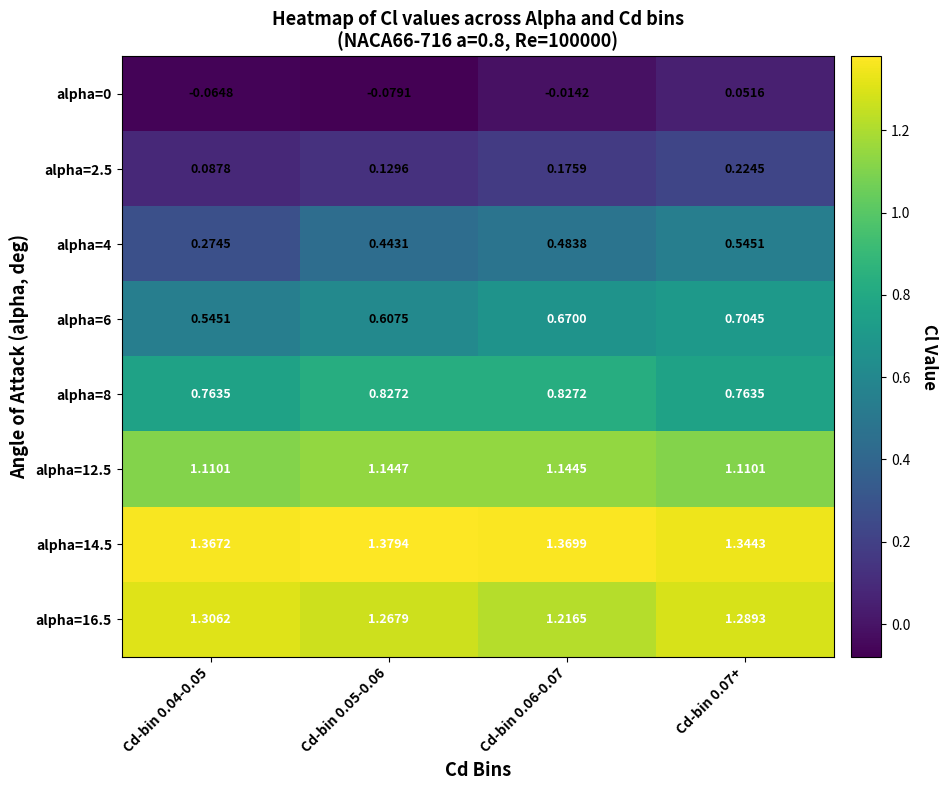

Is the value of alpha=6 at Cd-bin 0.05-0.06 greater than the value of alpha=8 at Cd-bin 0.06-0.07?

No